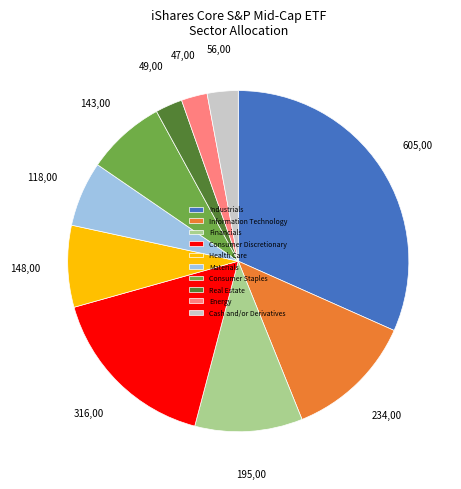

Does Health Care account for over 50% of the chart?

No